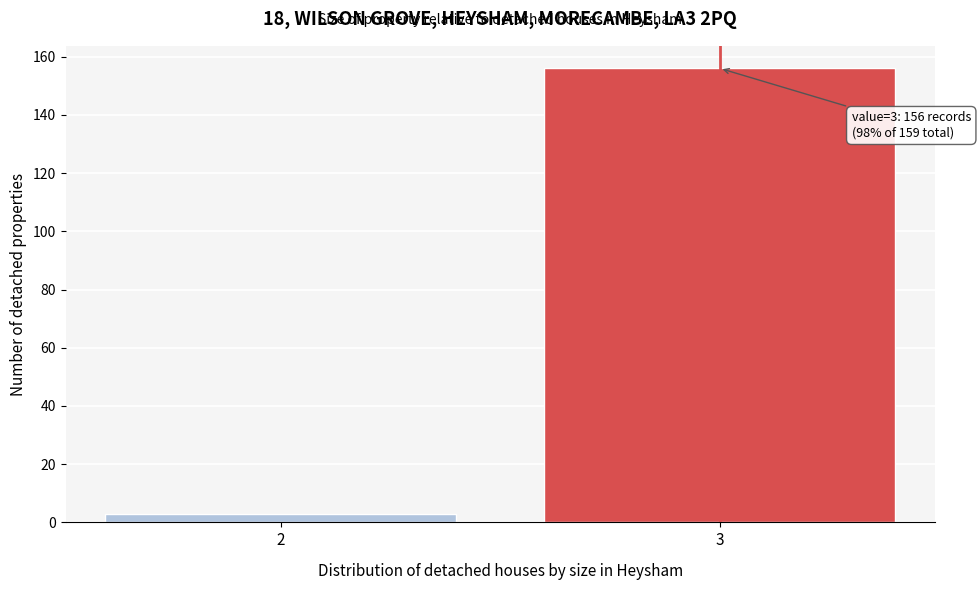

Reading left to right, transcribe all the data shown in this chart.

3	156